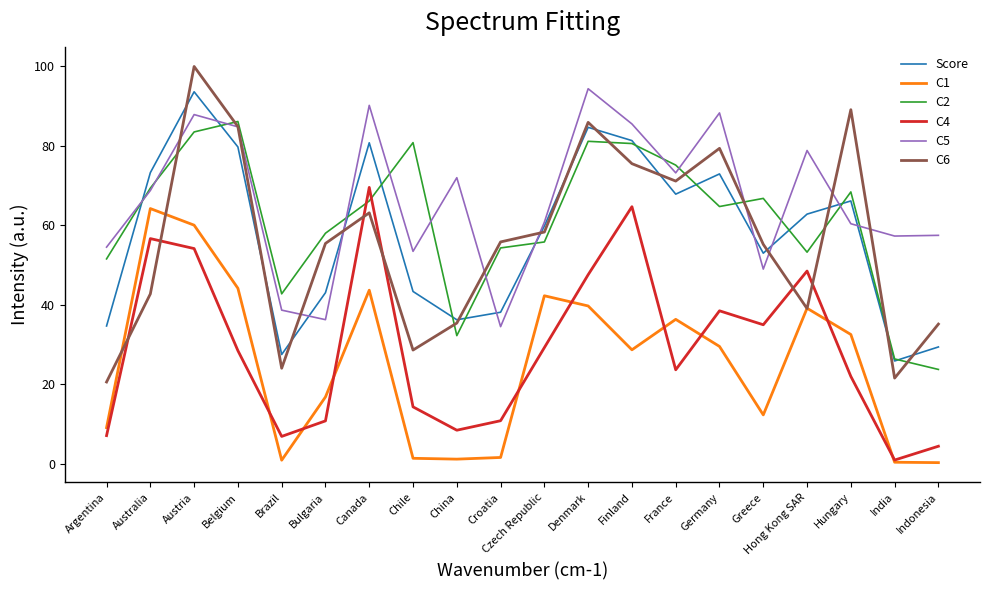

What position from the right is Denmark?

9